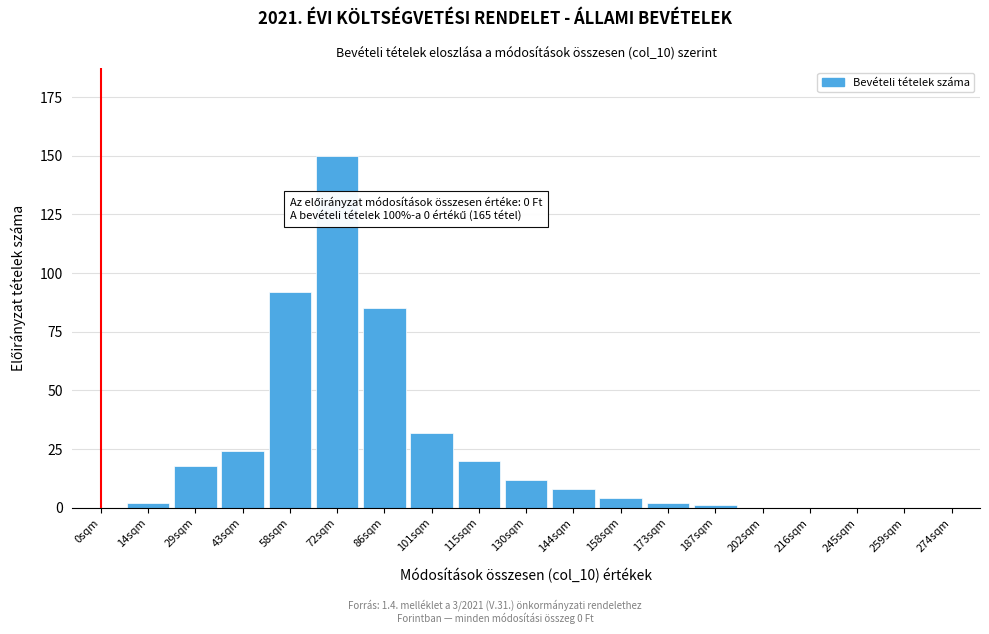

Reading left to right, what are all the values shown in this chart?

0sqm=0	14sqm=2	29sqm=18	43sqm=24	58sqm=92	72sqm=150	86sqm=85	101sqm=32	115sqm=20	130sqm=12	144sqm=8	158sqm=4	173sqm=2	187sqm=1	202sqm=0	216sqm=0	245sqm=0	259sqm=0	274sqm=0